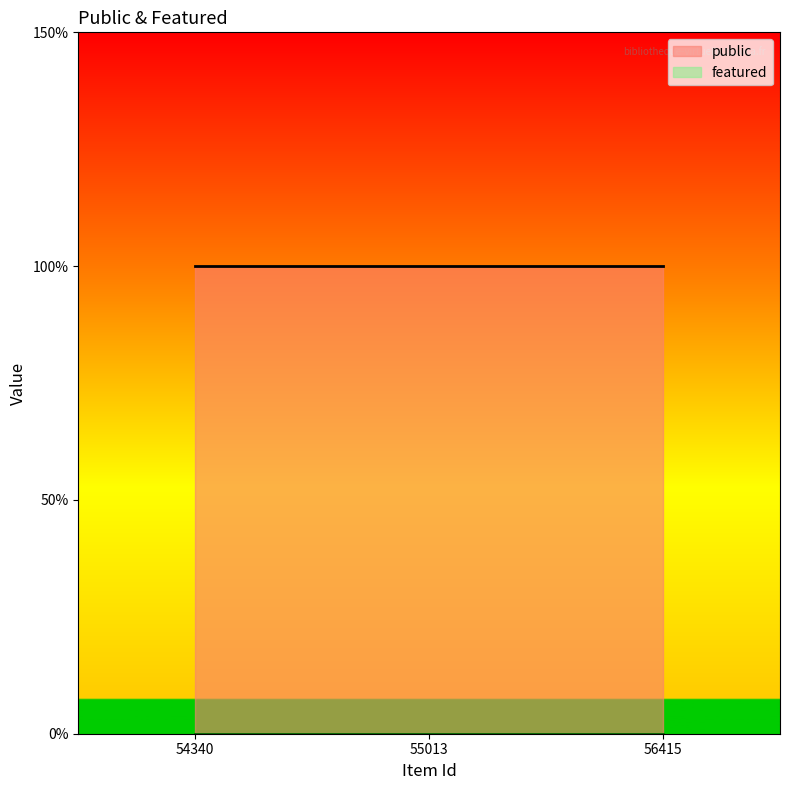

Which series has the widest spread of values?

public